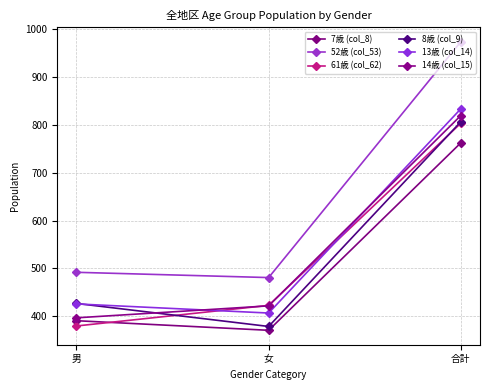

What is the total value across all series at 男?

2513